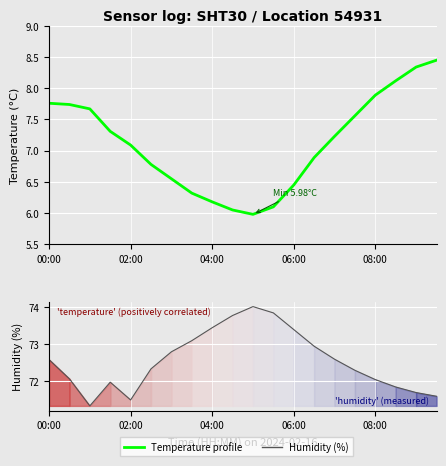

True or false: Temperature profile and Humidity (%) intersect in this chart.

False